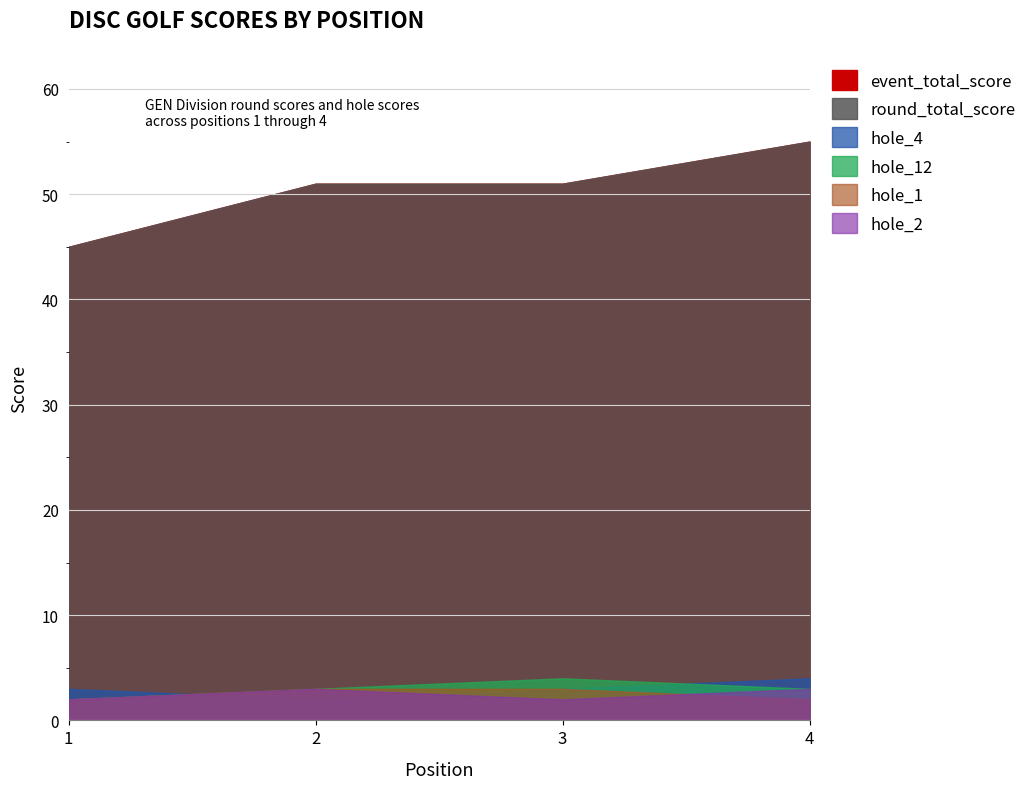

What is the value of the round_total_score point at the 3rd from the left?

51